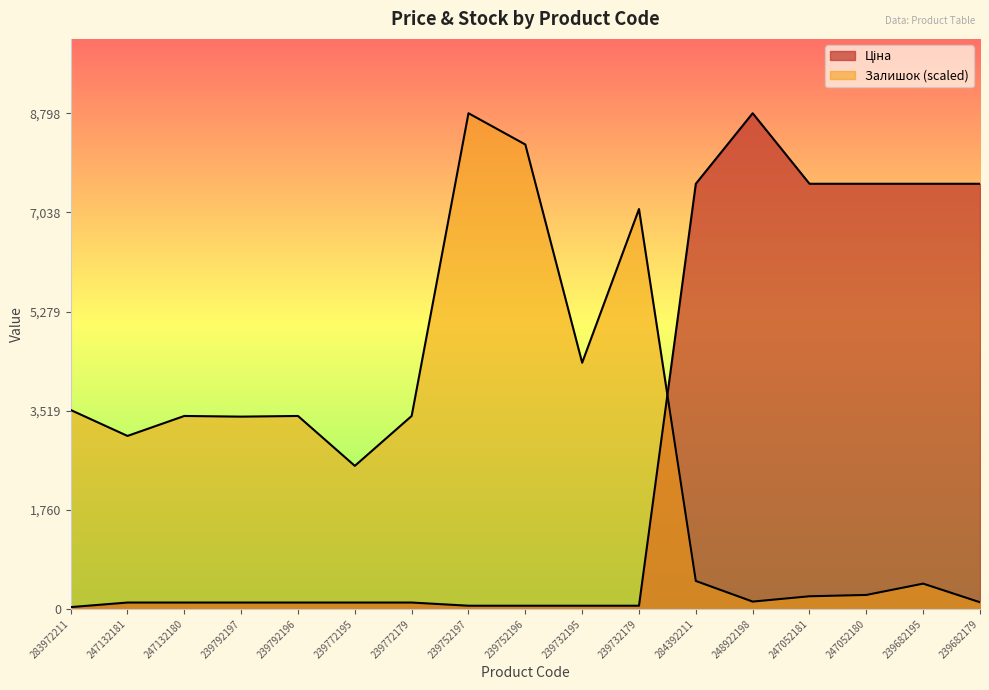

Between which two adjacent categories do Ціна and Залишок first intersect?

239732179 and 284392211